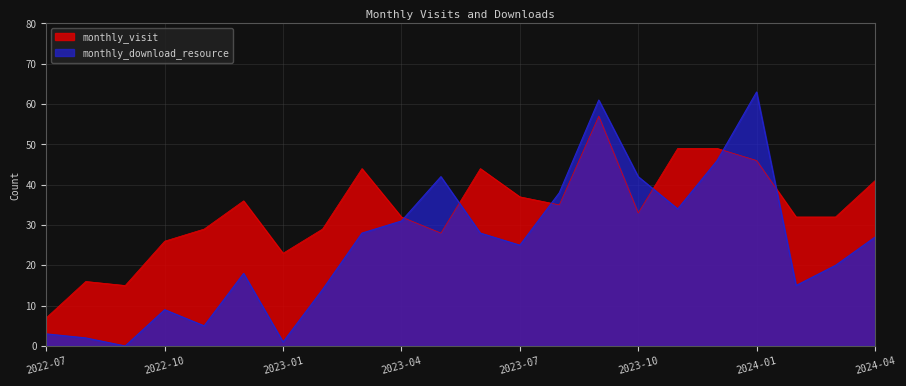

Rank the categories by monthly_download_resource value from lowest to highest.

2022-09, 2023-01, 2022-08, 2022-07, 2022-11, 2022-10, 2023-02, 2024-02, 2022-12, 2024-03, 2023-07, 2024-04, 2023-03, 2023-06, 2023-04, 2023-11, 2023-08, 2023-05, 2023-10, 2023-12, 2023-09, 2024-01